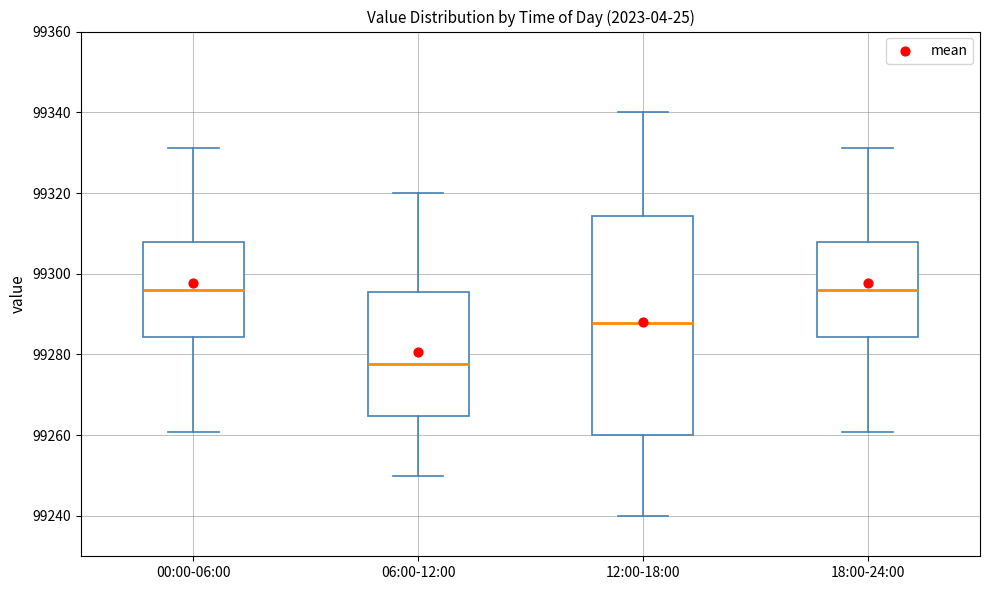

Reading left to right, transcribe this box plot: for each box, give where its median line is, the range the box spans, and where its two whiskers end, as read against the y-axis. The values are not printed on the chart, so give them approximately, as read against the axis.

00:00-06:00: median 99296, box 99284 to 99308, whiskers 99260 to 99332
06:00-12:00: median 99278, box 99264 to 99296, whiskers 99250 to 99320
12:00-18:00: median 99288, box 99260 to 99314, whiskers 99240 to 99340
18:00-24:00: median 99296, box 99284 to 99308, whiskers 99260 to 99332